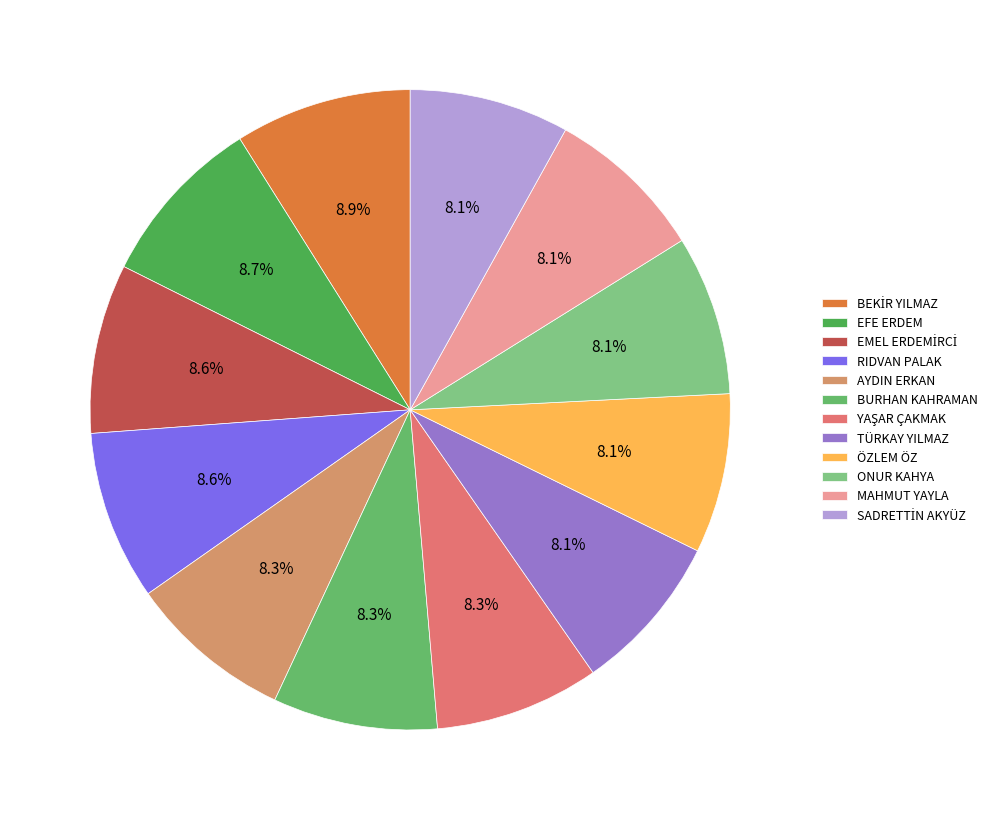

How many segments does this pie chart have?

12